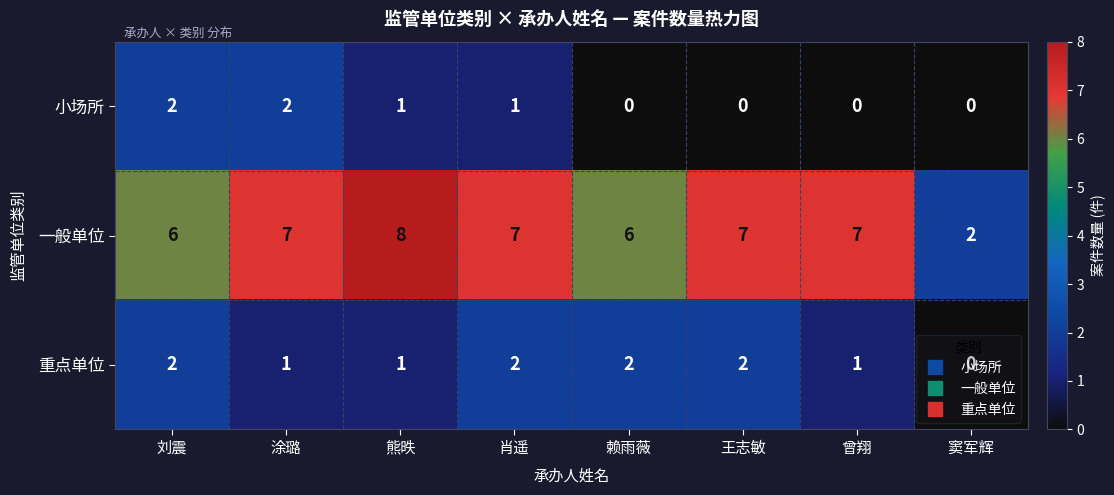

How many 小场所 values are between 0 and 2?

8